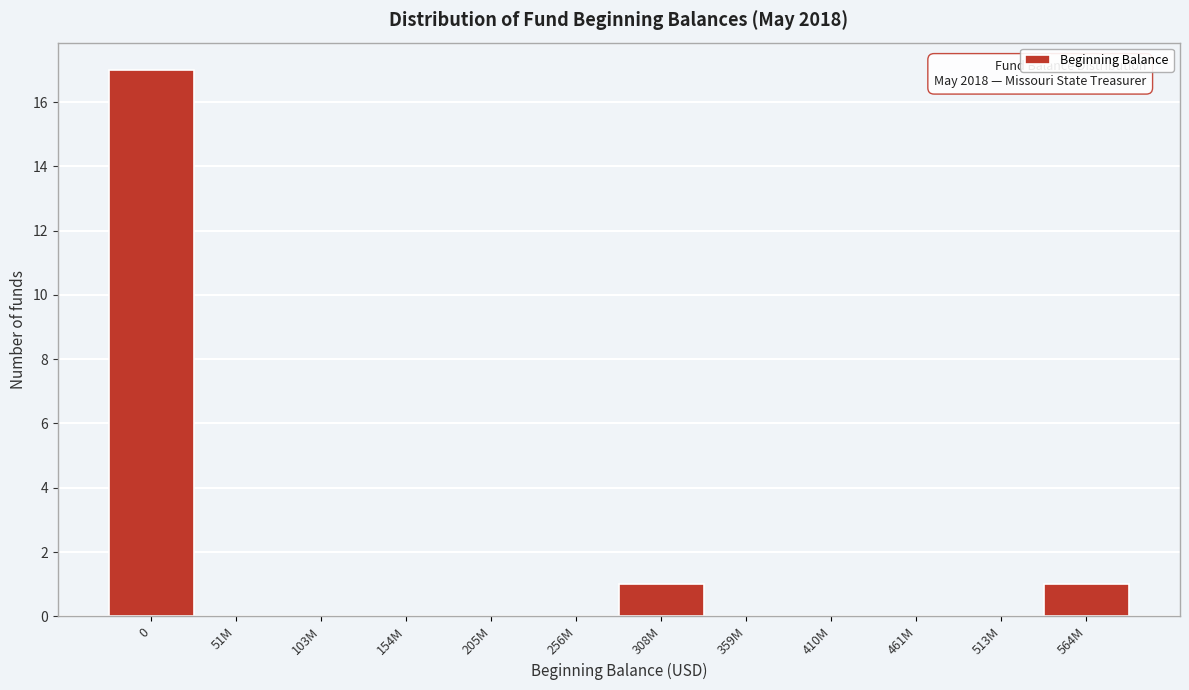

Reading right to left, extract all data points from this chart.

564M=1	513M=0	461M=0	410M=0	359M=0	308M=1	256M=0	205M=0	154M=0	103M=0	51M=0	0=17